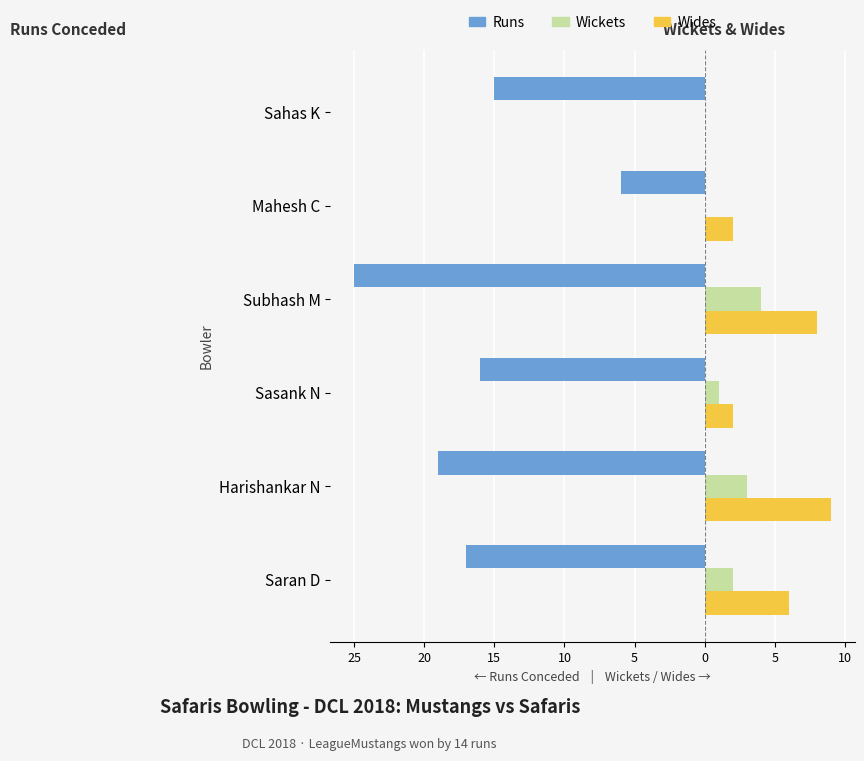

What is the difference between the second highest and minimum values in the Wickets series?

3